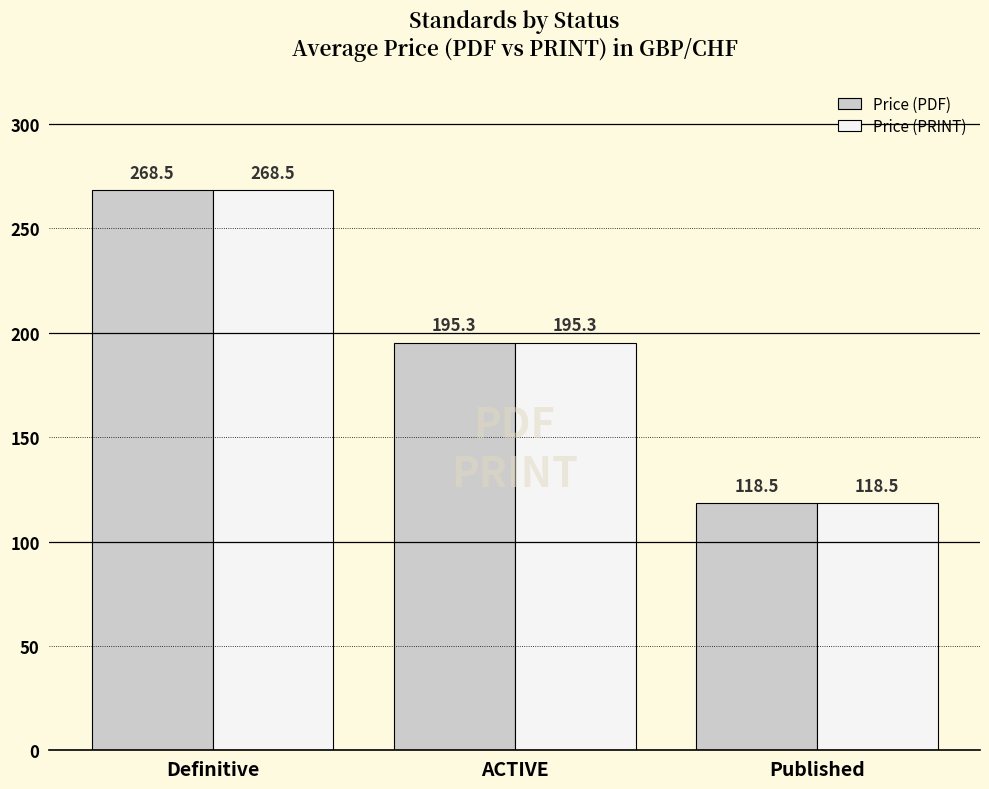

Where does the Price (PDF) series first go above 195?

Definitive